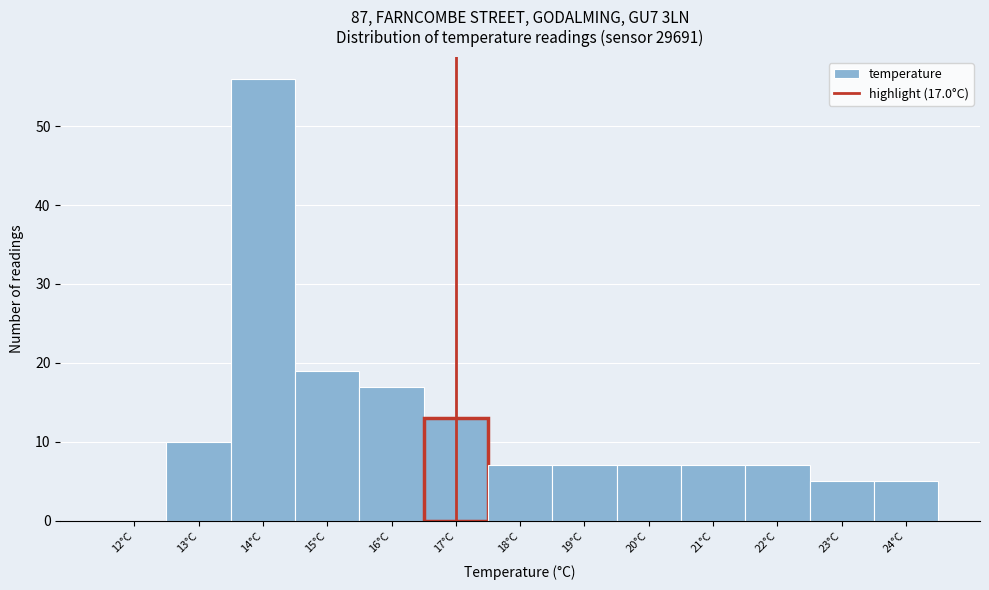

Over which range of the x-axis is the bar tallest?

13.5 to 14.5